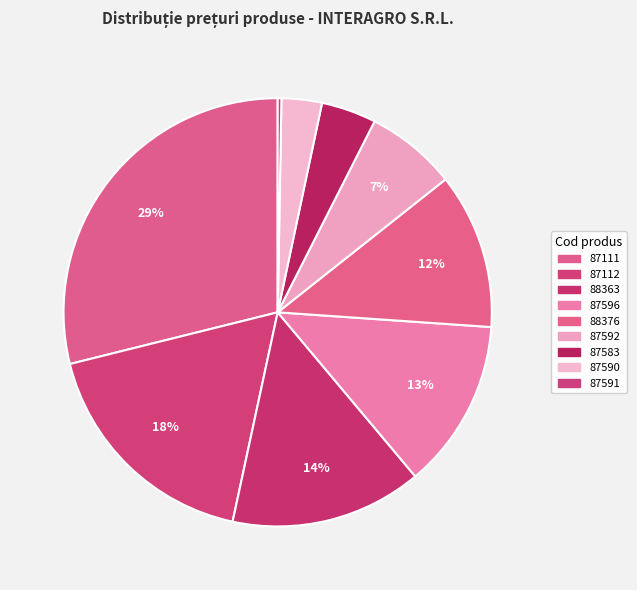

How many slices are in this pie chart?

9